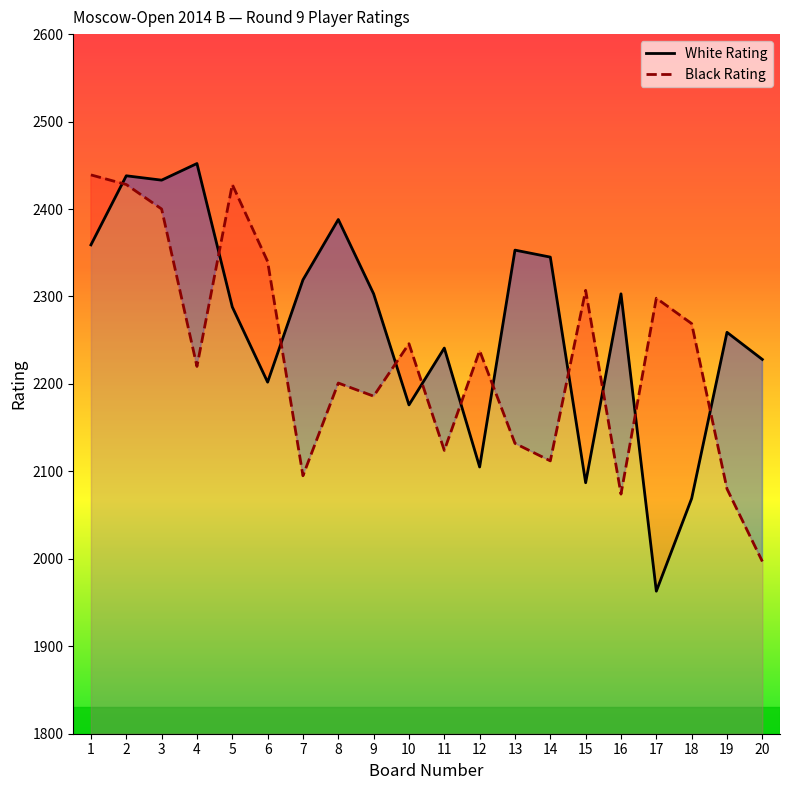

How many distinct data groups are displayed?

2